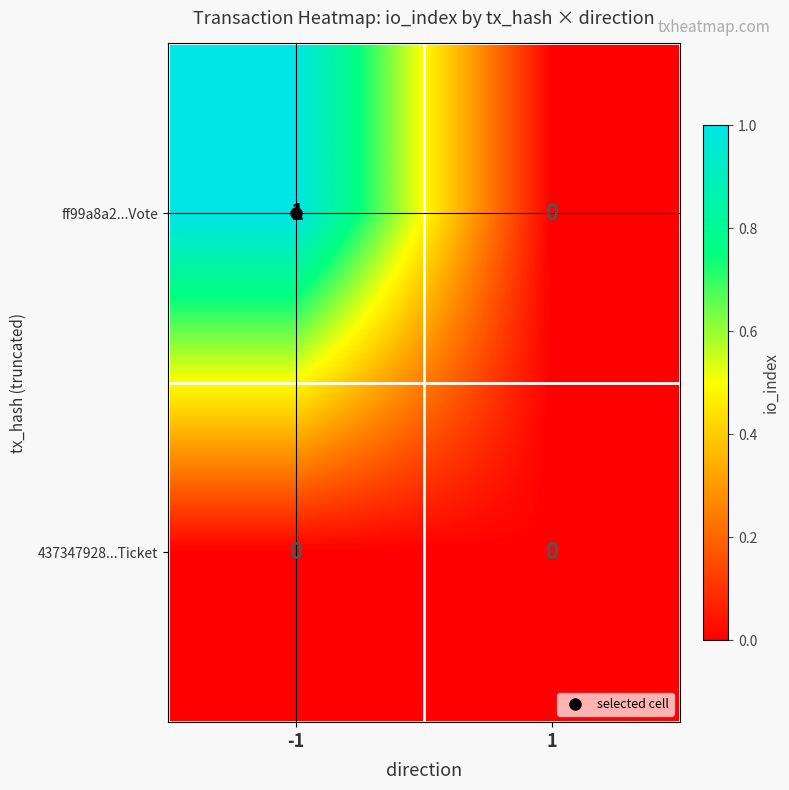

The value of ff99a8a2...Vote at 1 is 0. True or false?

True